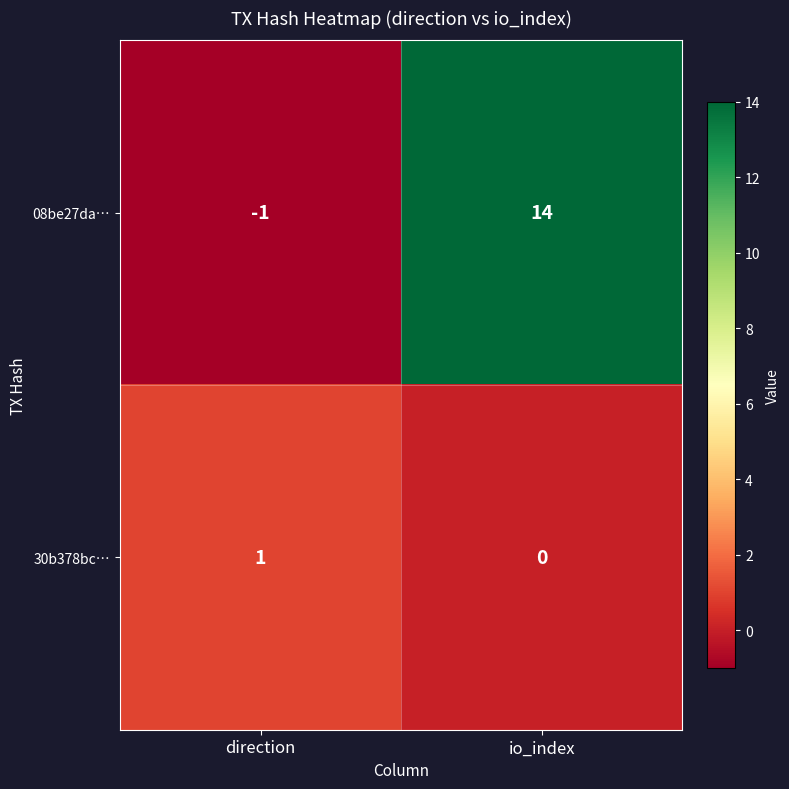

How many positive values does the 08be27da… series have?

1